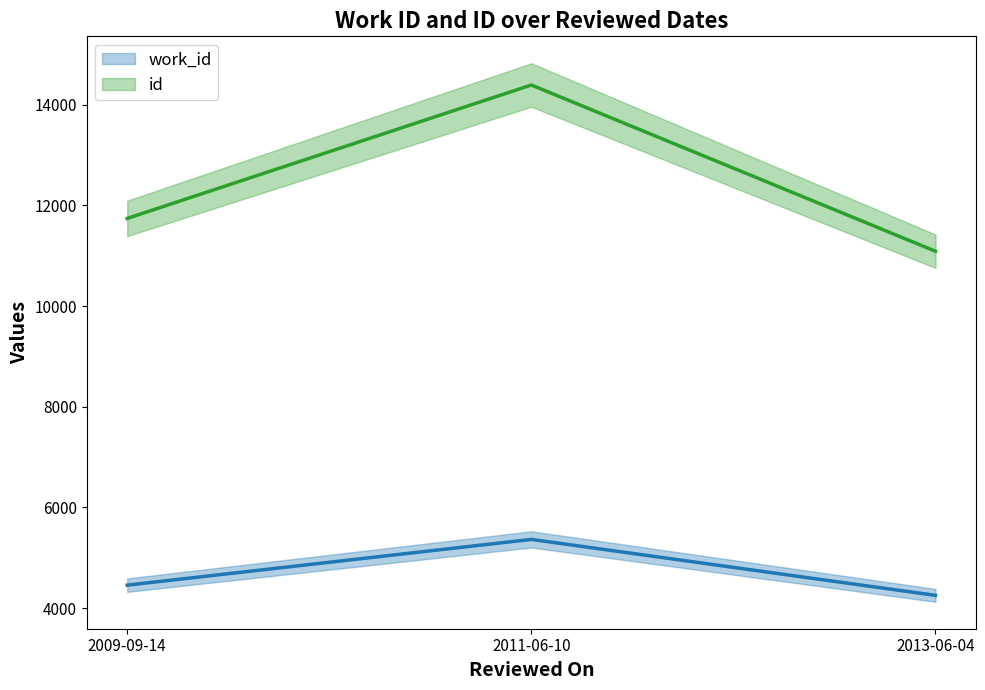

Where is id nearest to the value 12737?

2009-09-14